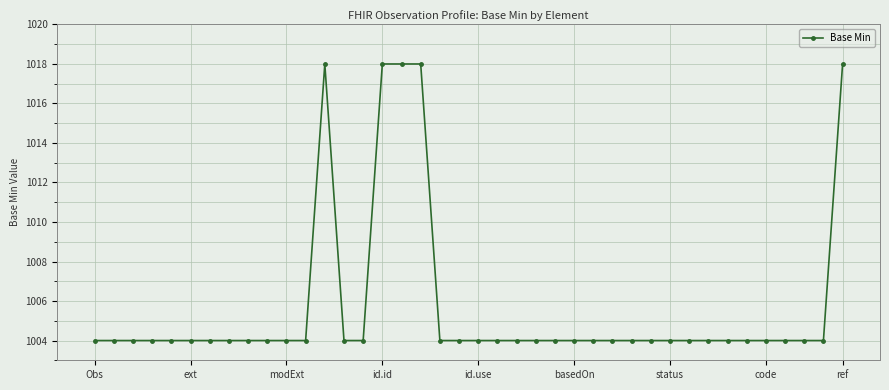

What is the average value?

1006